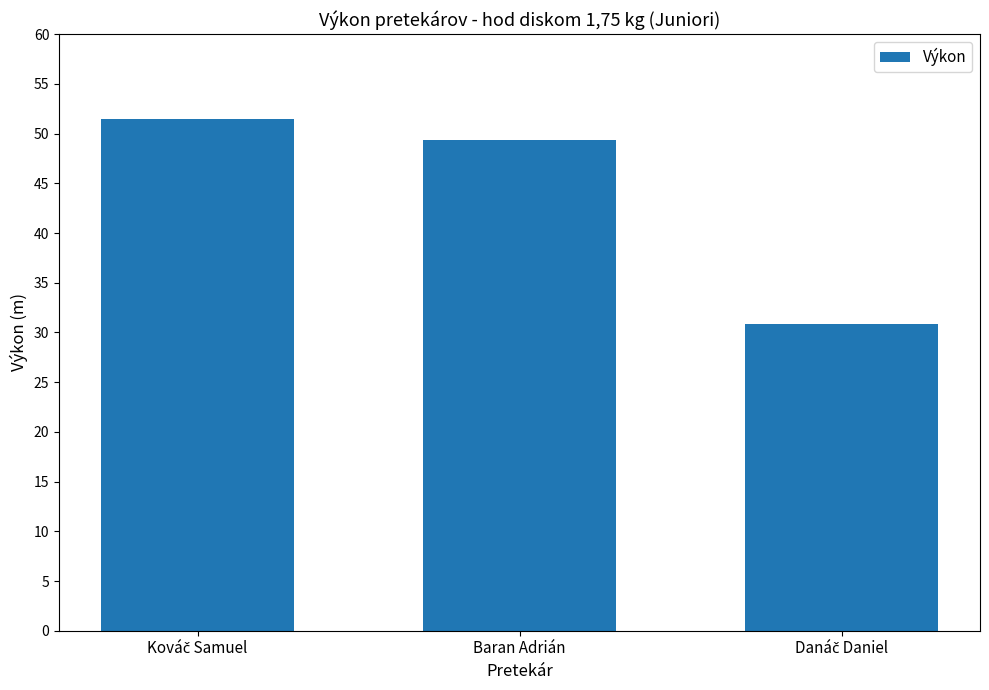

Reading left to right, transcribe all the data shown in this chart.

51.5	49.4	30.9